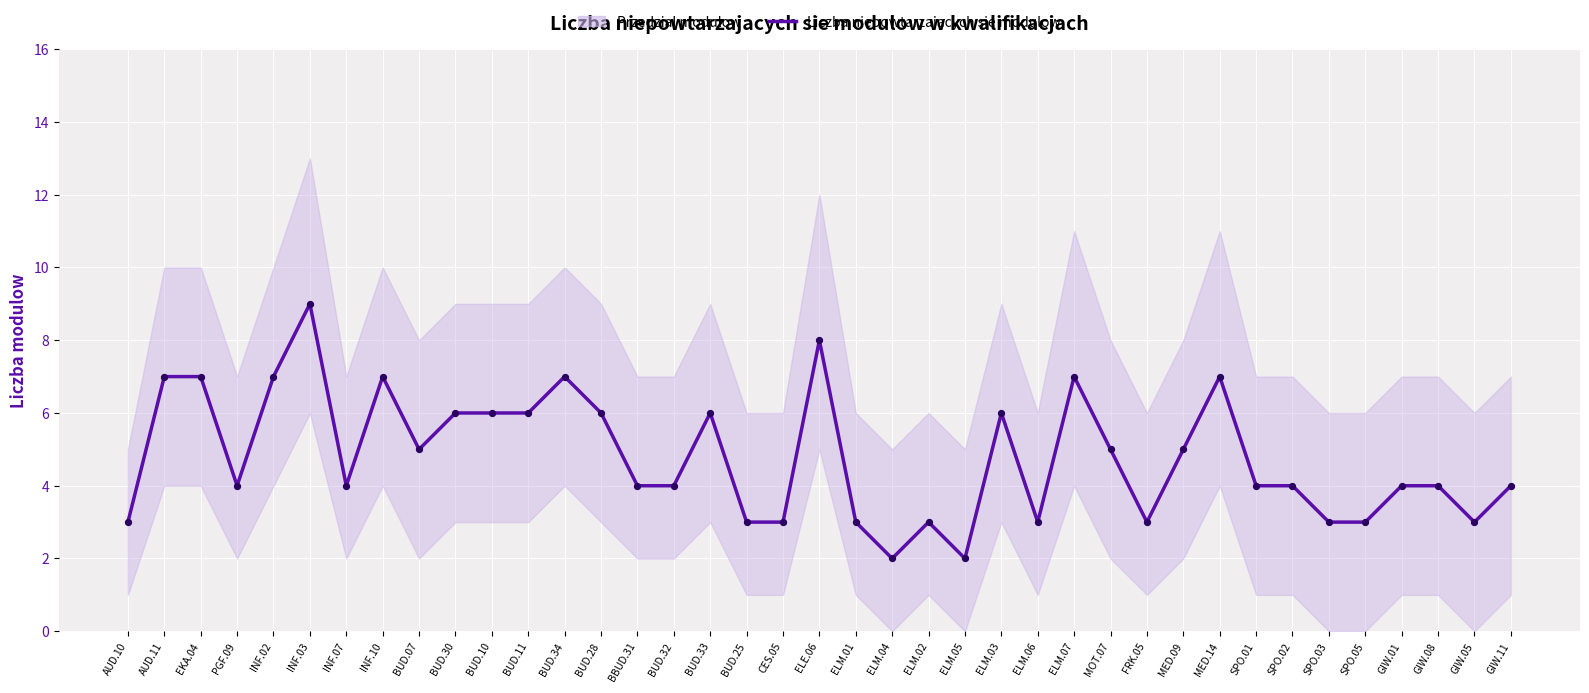

Which has a higher value, BBUD.31 or ELM.03?

ELM.03